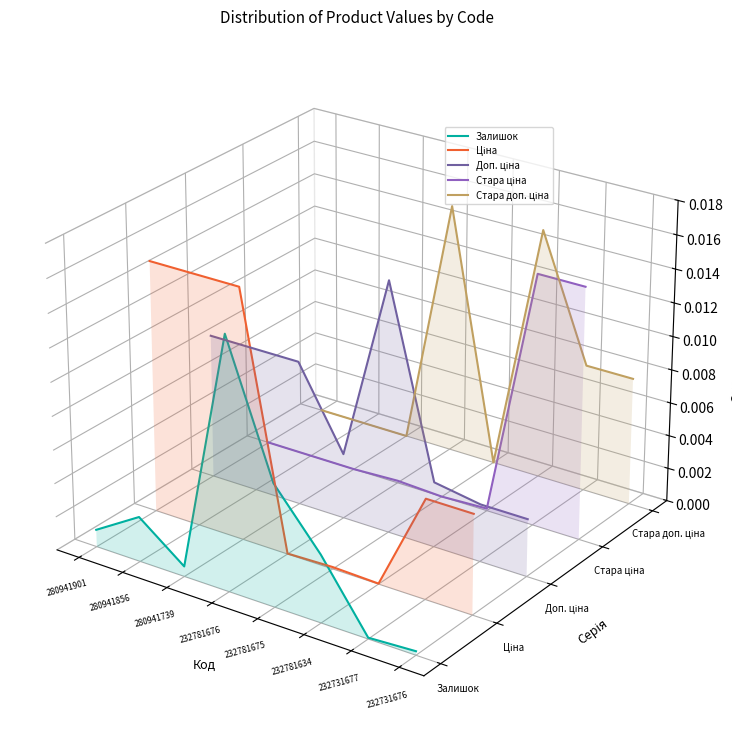

How many times do Ціна and Залишок cross each other?

2